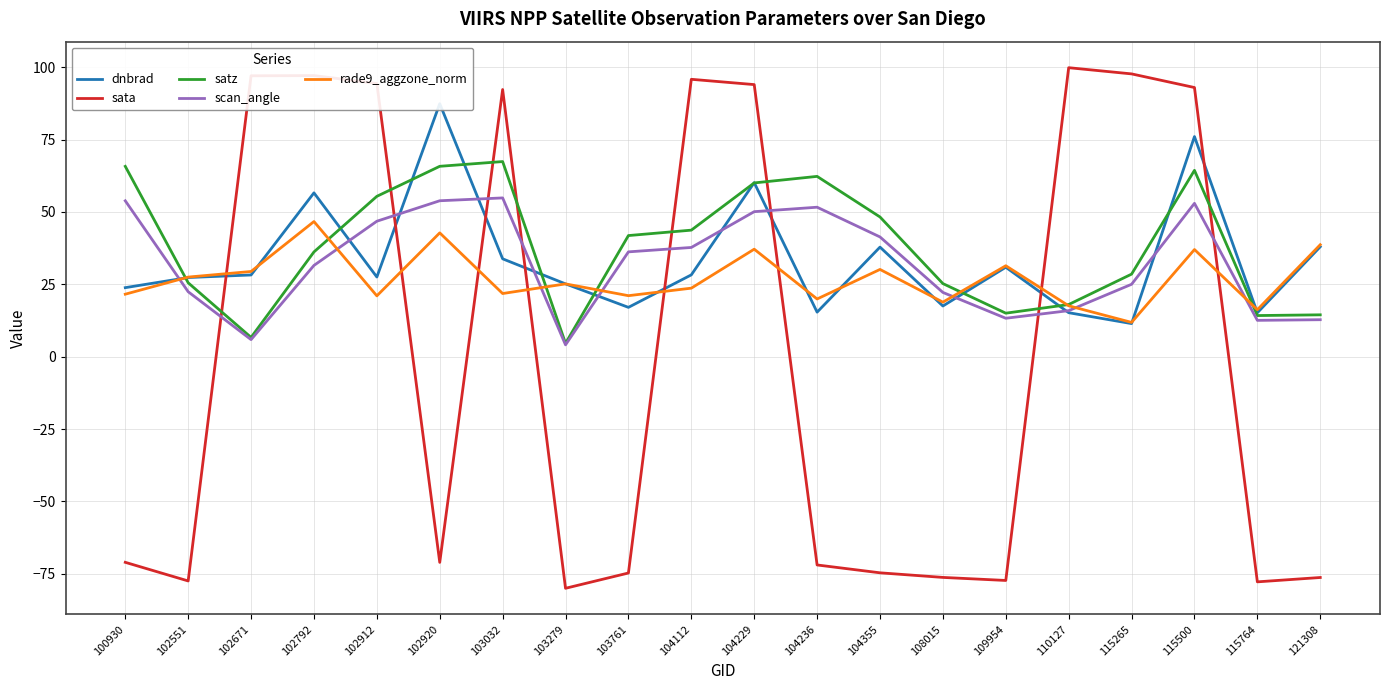

At how many categories does at least one series exceed -15?

20